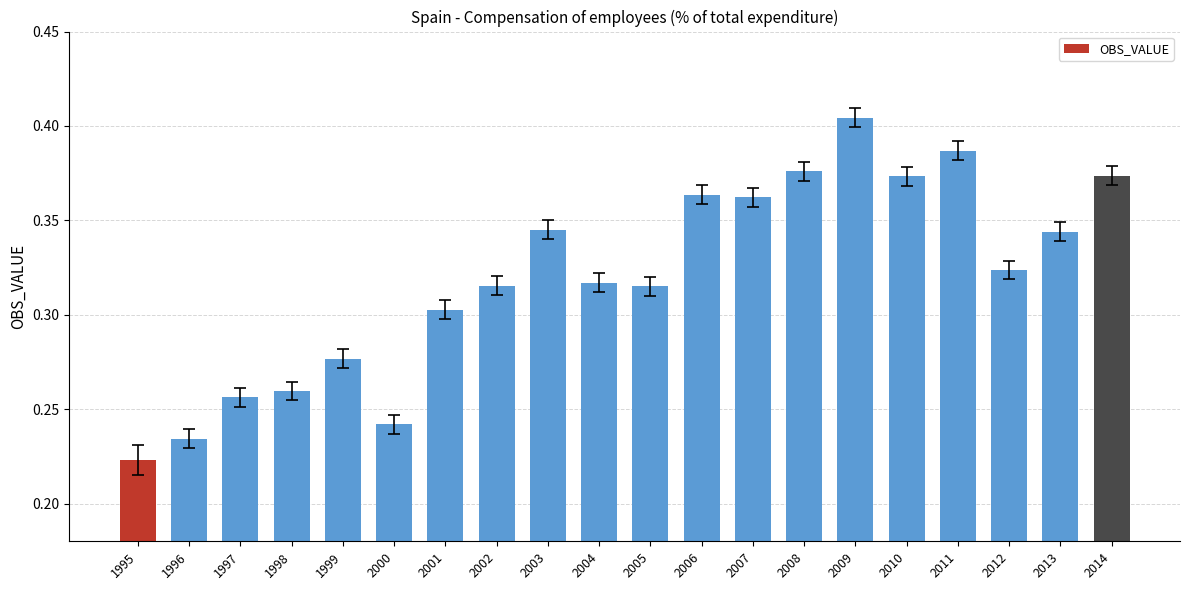

Are the bars grouped side by side (vs. stacked)?

No